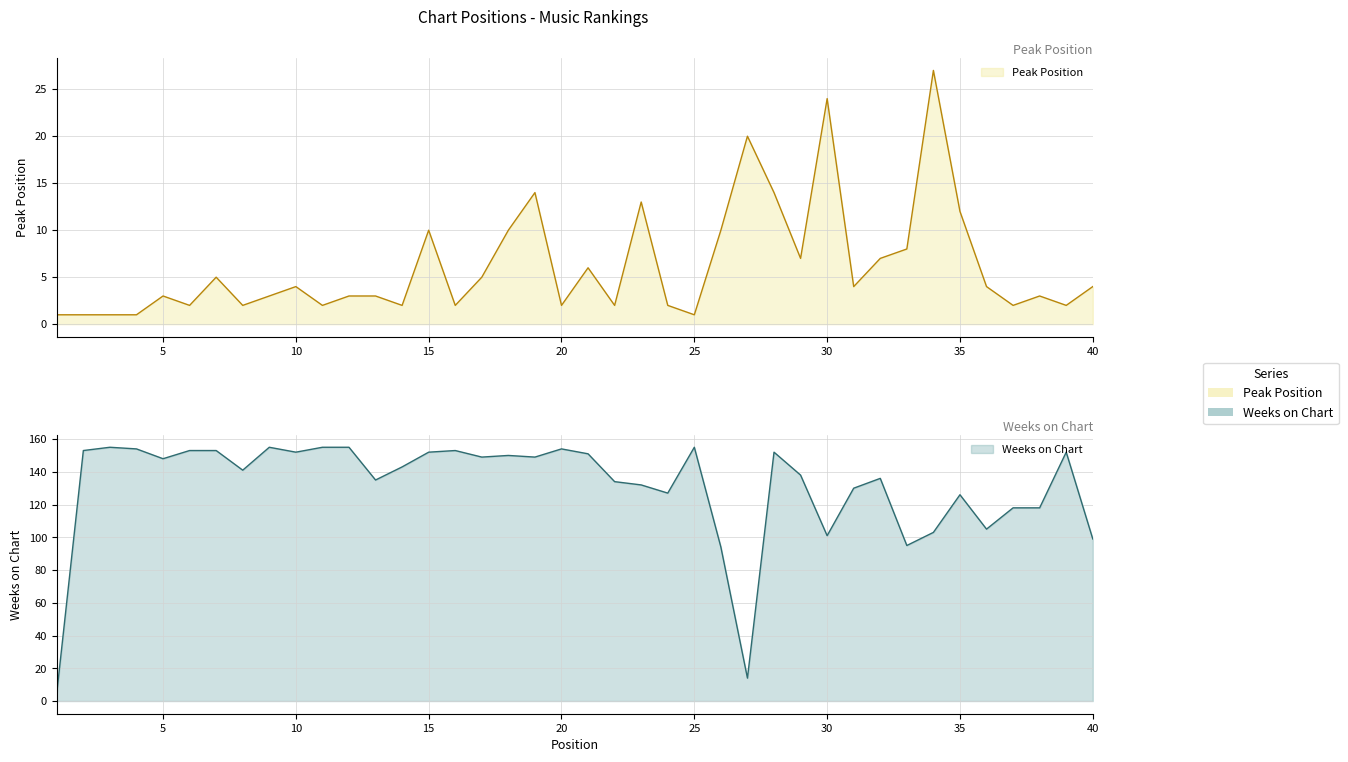

Which series has the widest spread of values?

Weeks on Chart